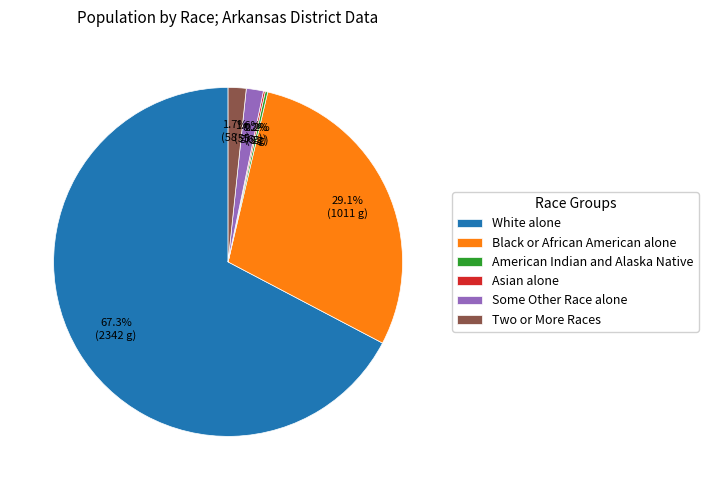

Does any single category account for the majority?

Yes